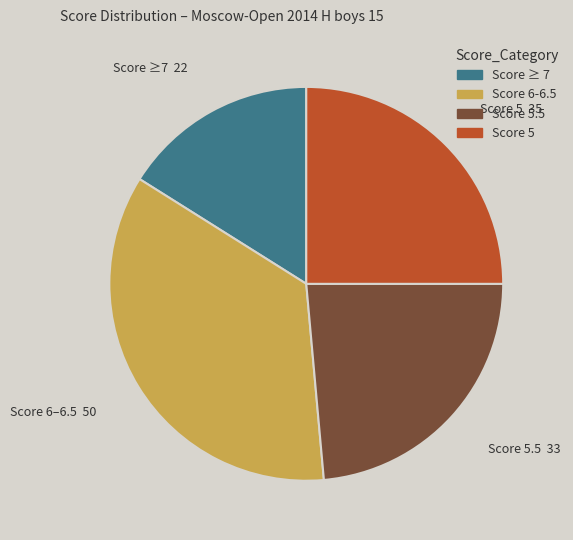

Is there any slice that represents more than half of the pie?

No